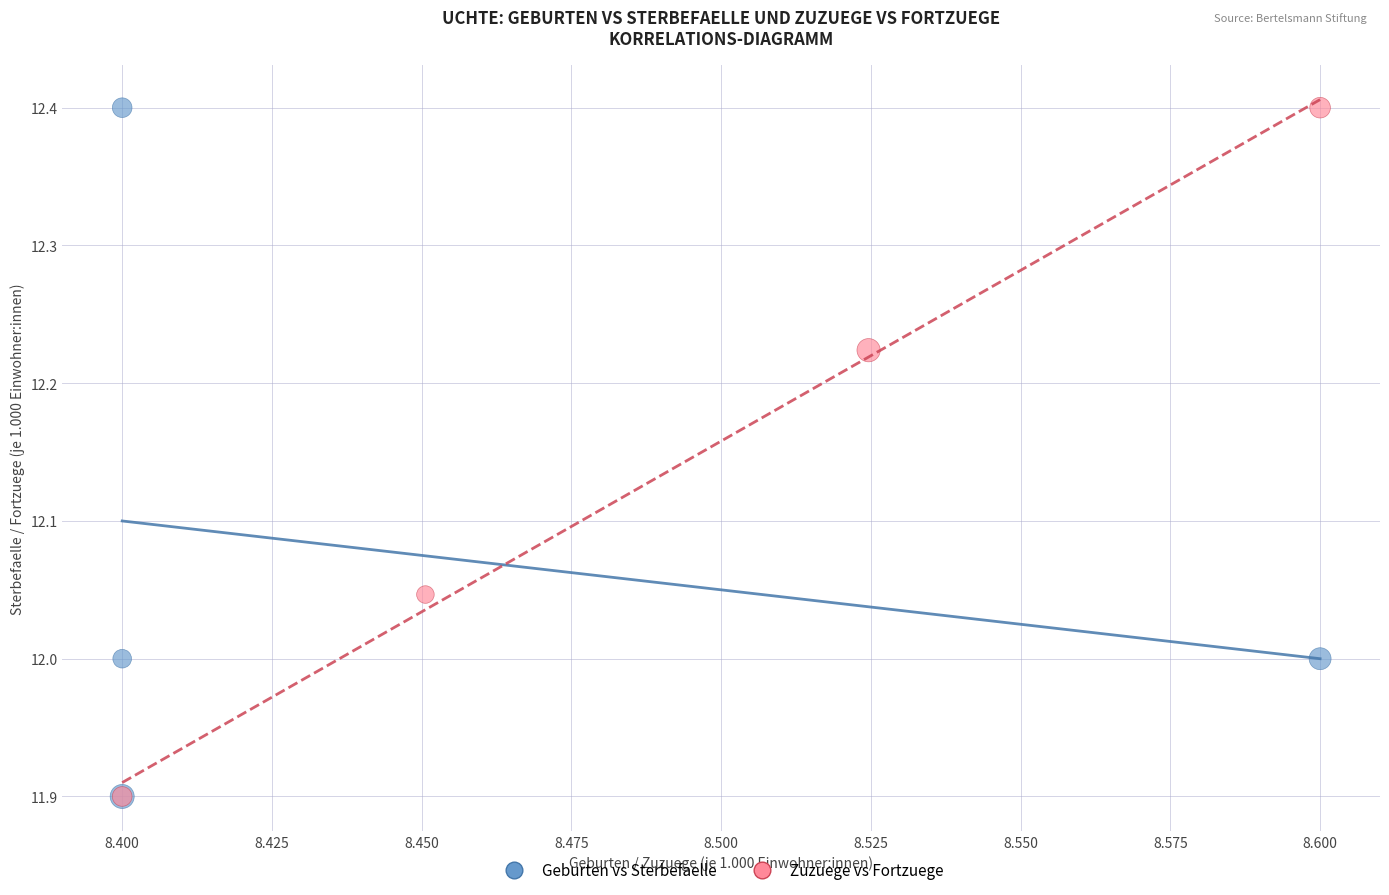

What are all the series names shown in the legend?

Geburten vs Sterbefaelle, Zuzuege vs Fortzuege